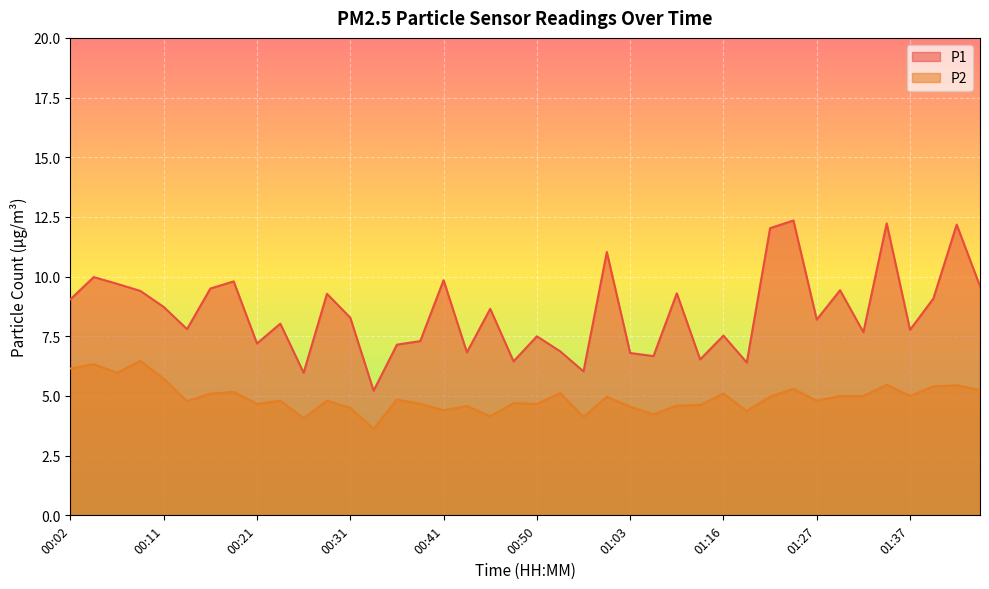

True or false: P2 and P1 intersect in this chart.

False